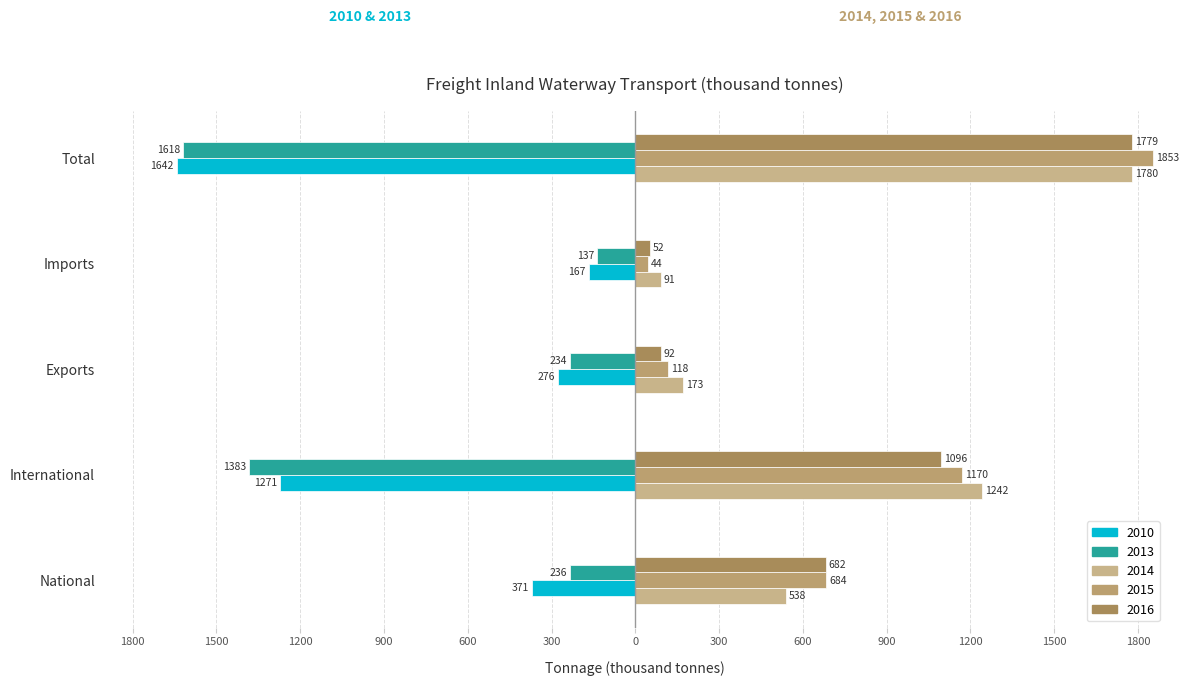

Are the bars horizontal?

Yes